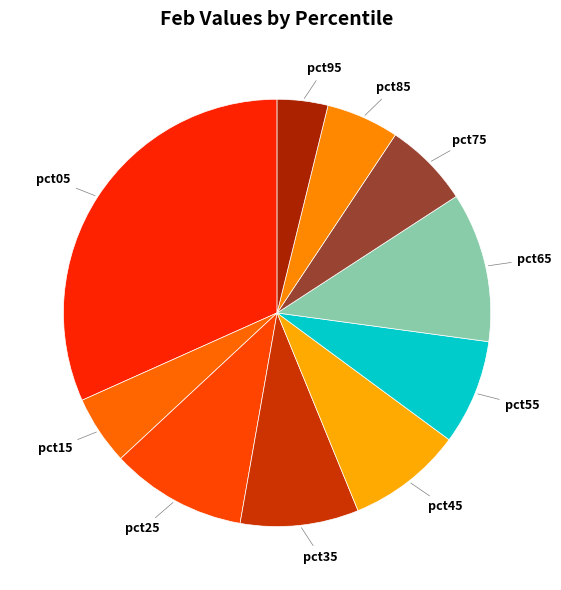

What is the smallest slice in the pie chart?

pct95